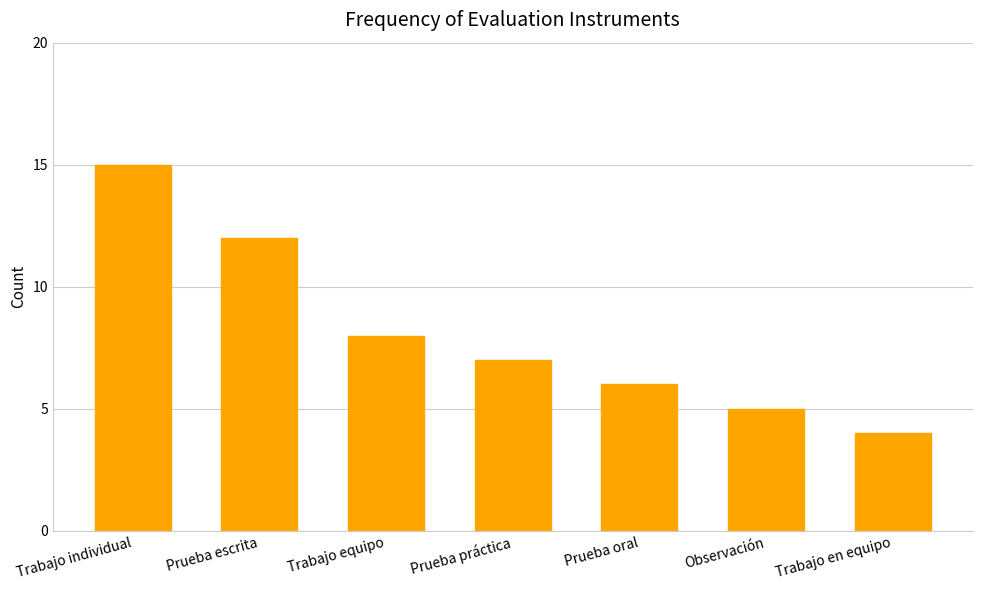

What is the change in value from Trabajo individual to Prueba escrita?

-3